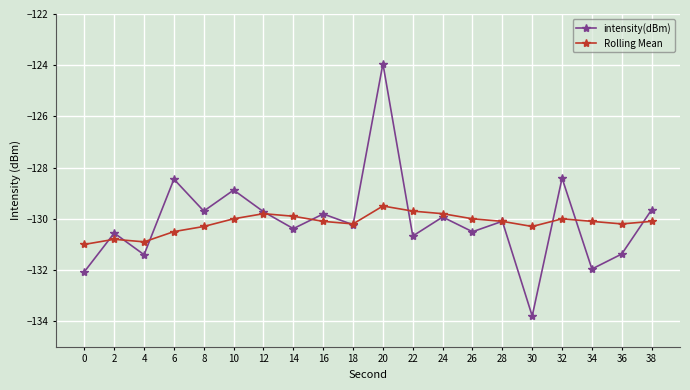

What value does the Rolling Mean series have at 26?

-130.0